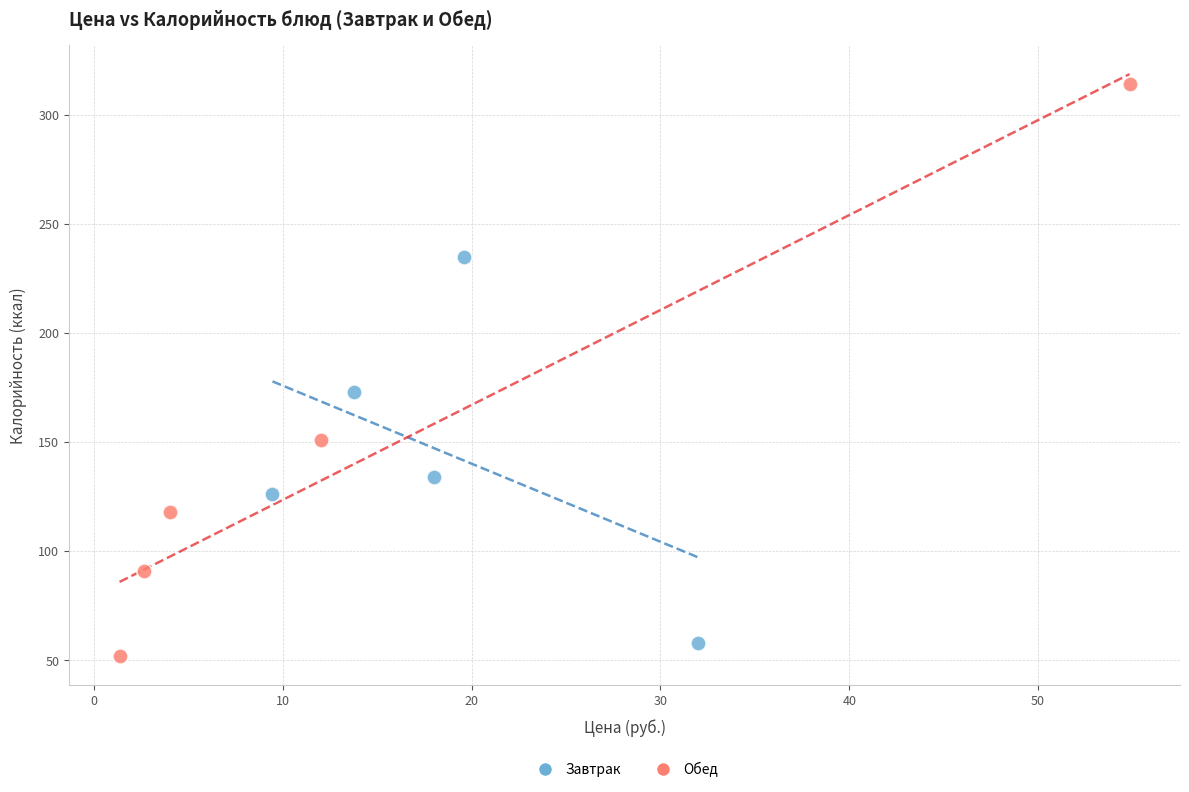

Which series reaches the maximum Y coordinate?

Обед